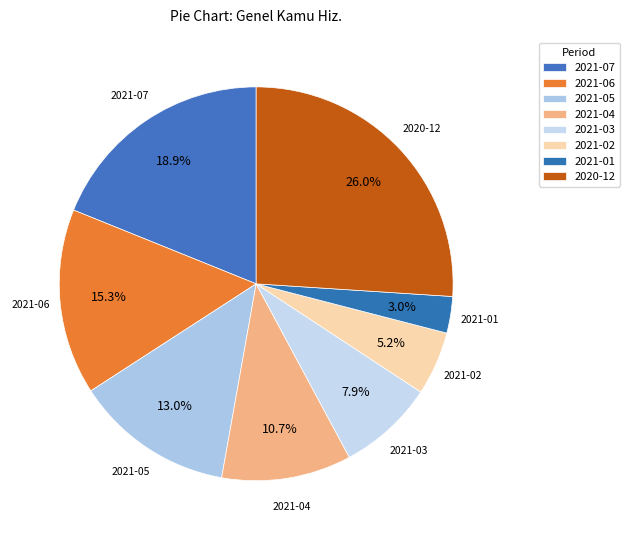

Which category has the biggest portion of the pie?

2020-12